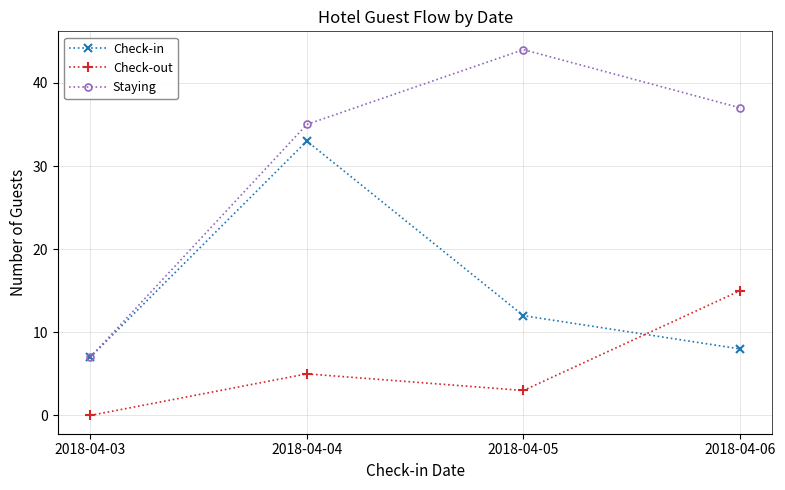

How many data points in Check-out are less than 5?

2